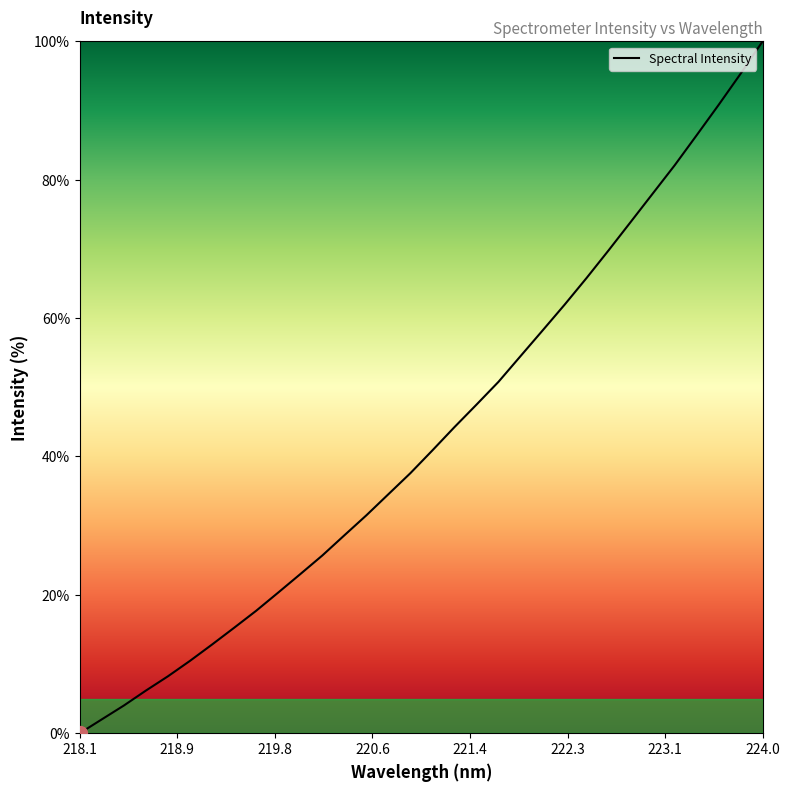

How many lines are shown in the chart?

1